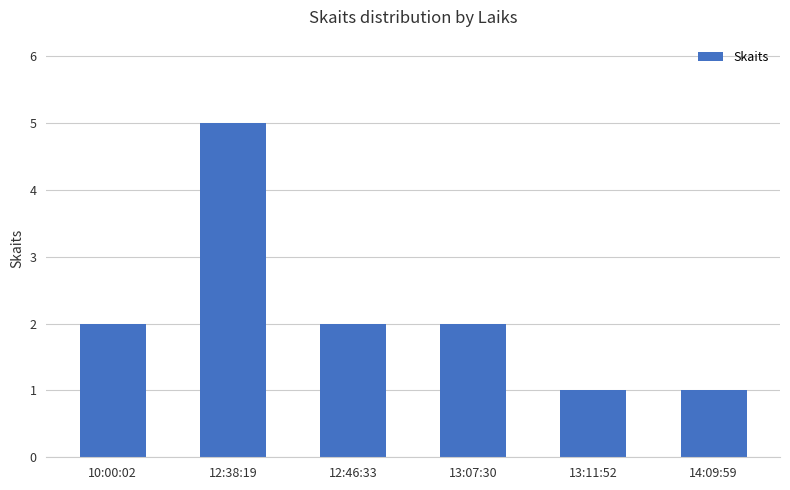

Is it true that the value at 12:46:33 is 3?

False